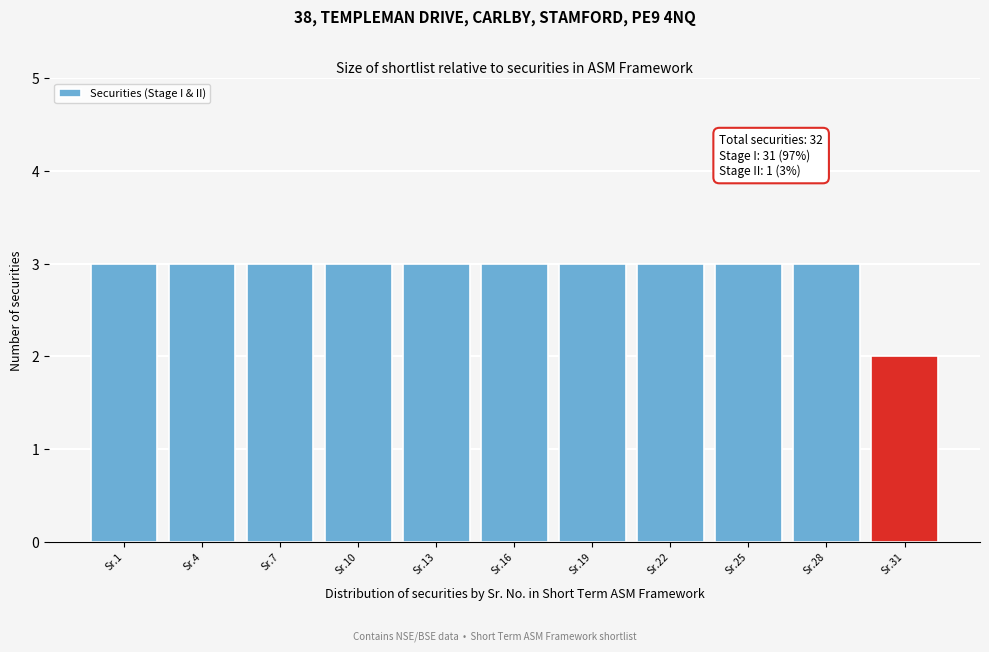

Reading right to left, what are all the values shown in this chart?

2	3	3	3	3	3	3	3	3	3	3